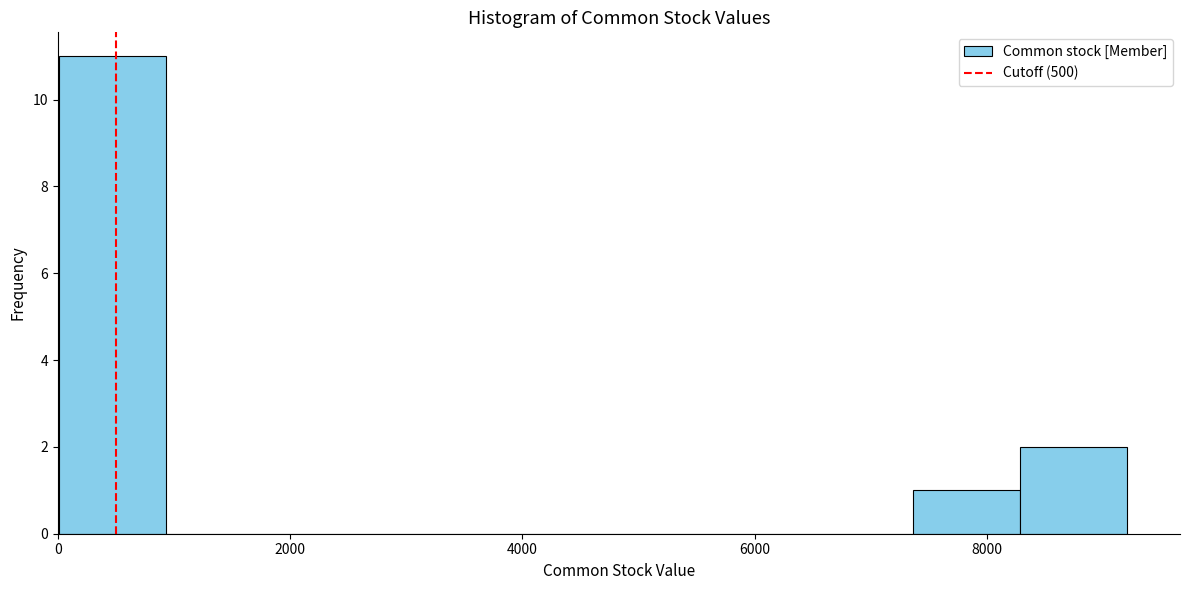

Reading left to right, transcribe this chart: for each bar, give the range it covers on the x-axis and its height. Neither the bar edges nor the heights are printed on the chart, so give them approximately, as read against the axes.

0 to 1000: 11
1000 to 1800: 0
1800 to 2800: 0
2800 to 3600: 0
3600 to 4600: 0
4600 to 5600: 0
5600 to 6400: 0
6400 to 7400: 0
7400 to 8200: 1
8200 to 9200: 2